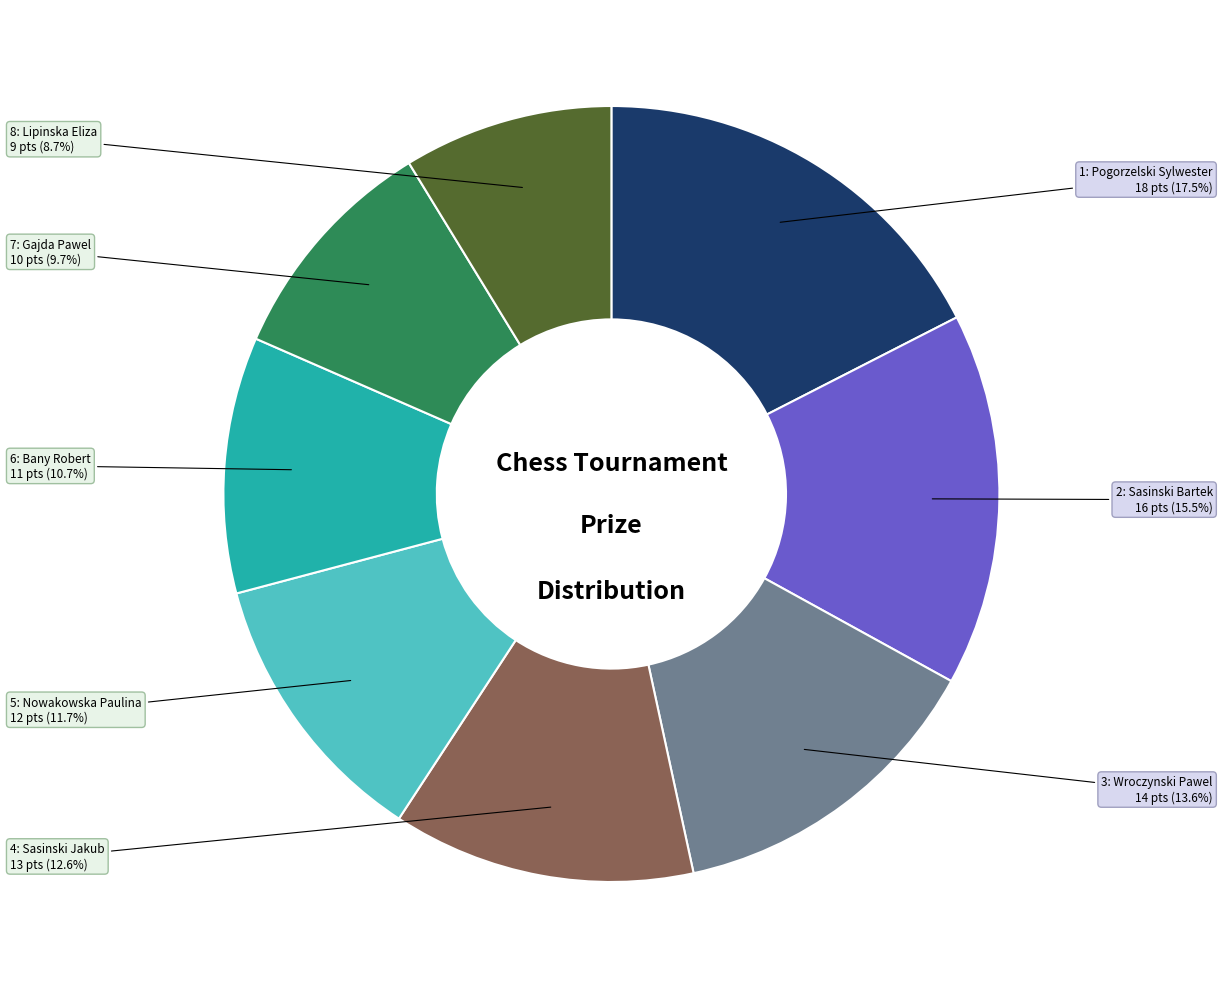

Is there a majority slice in this chart?

No